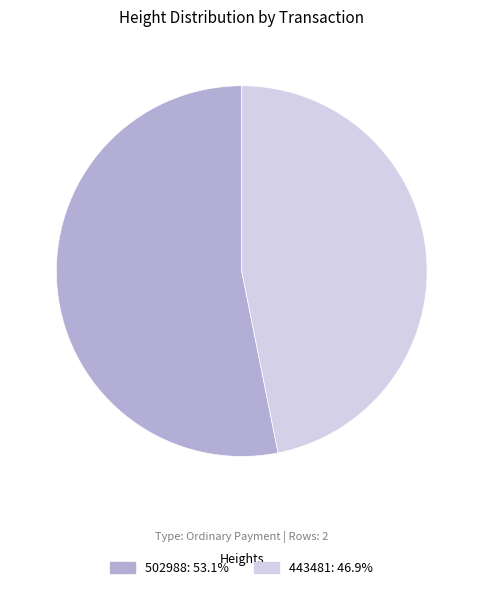

What is the ratio of the value at 443481: 46.9% to the value at 502988: 53.1%?

0.9